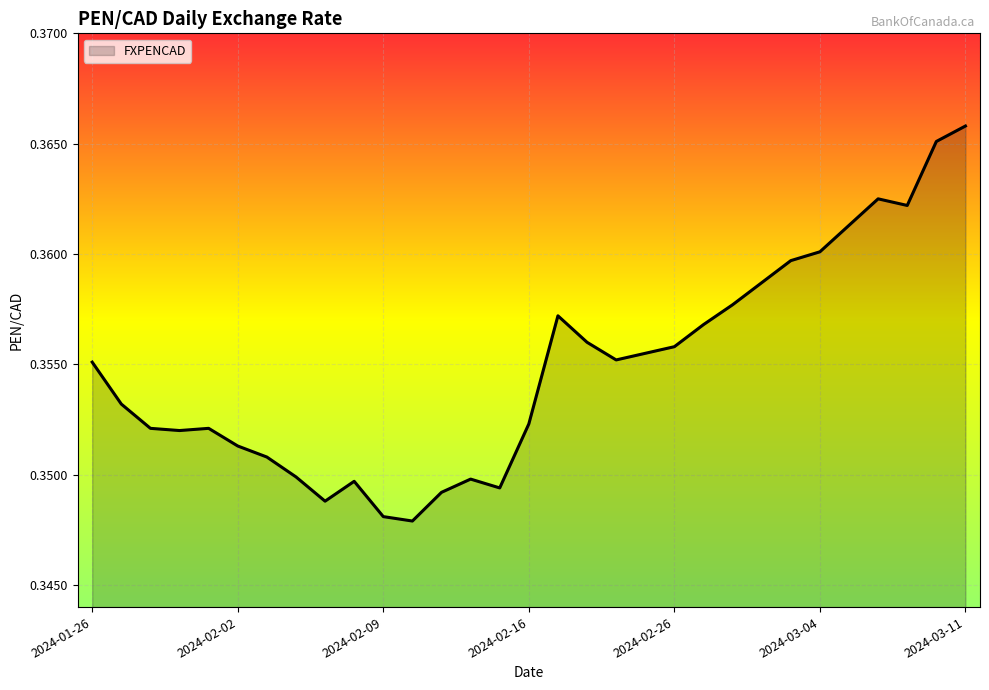

How many lines are shown in the chart?

1